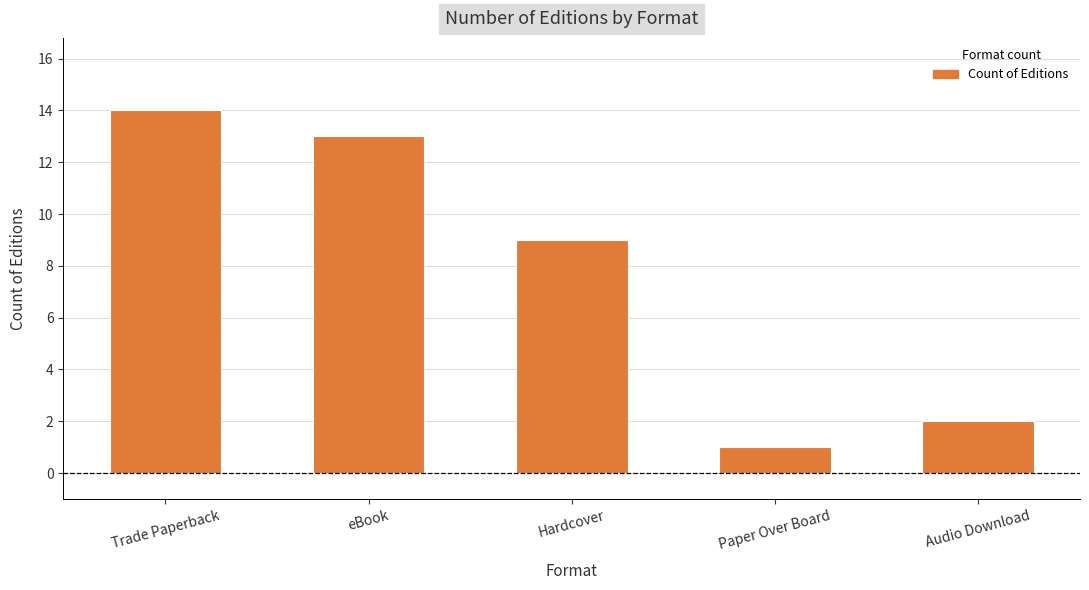

Does the chart contain stacked bars?

No